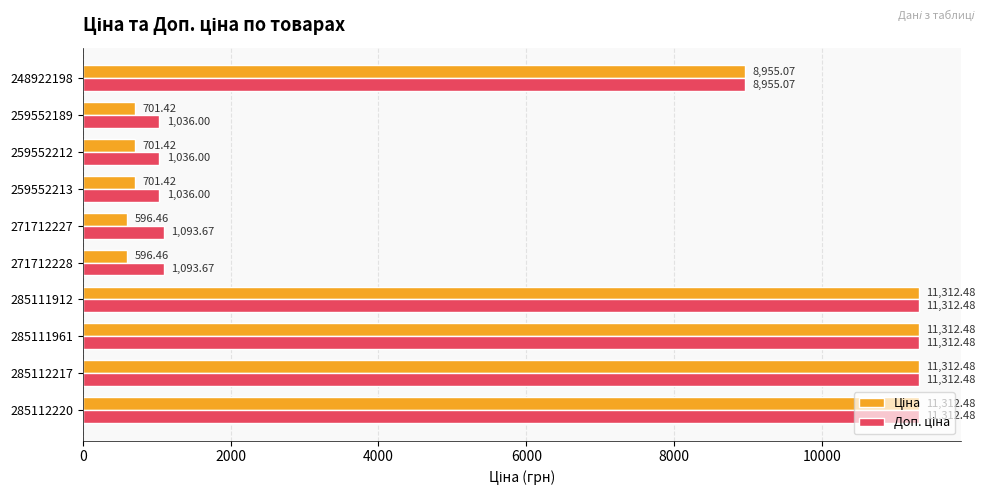

What is the total value across all series at 271712228?

1690.1